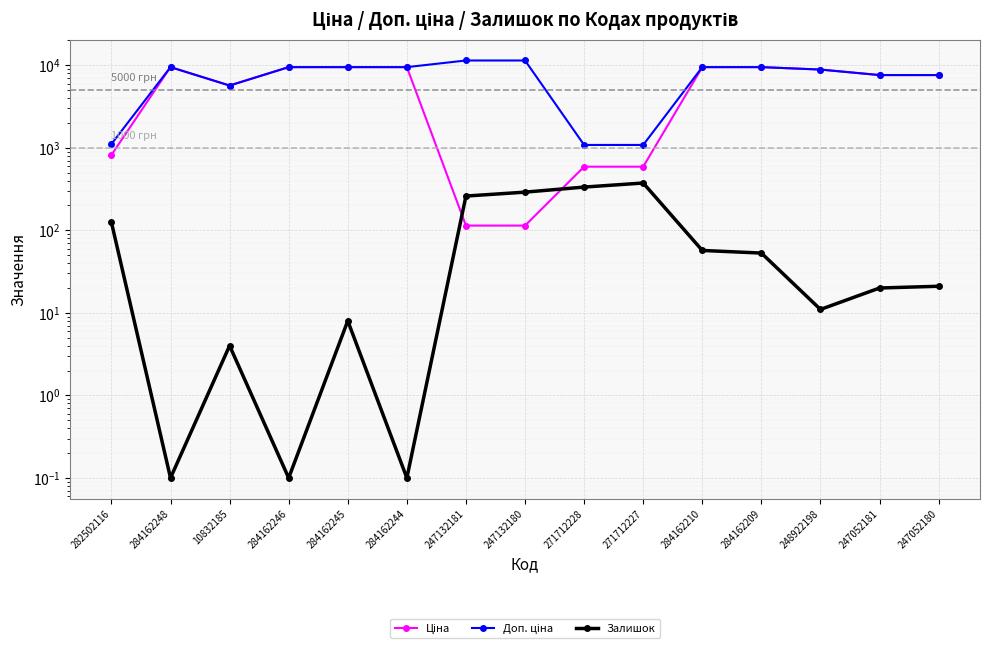

What is the lowest value of the Ціна series?

114.1